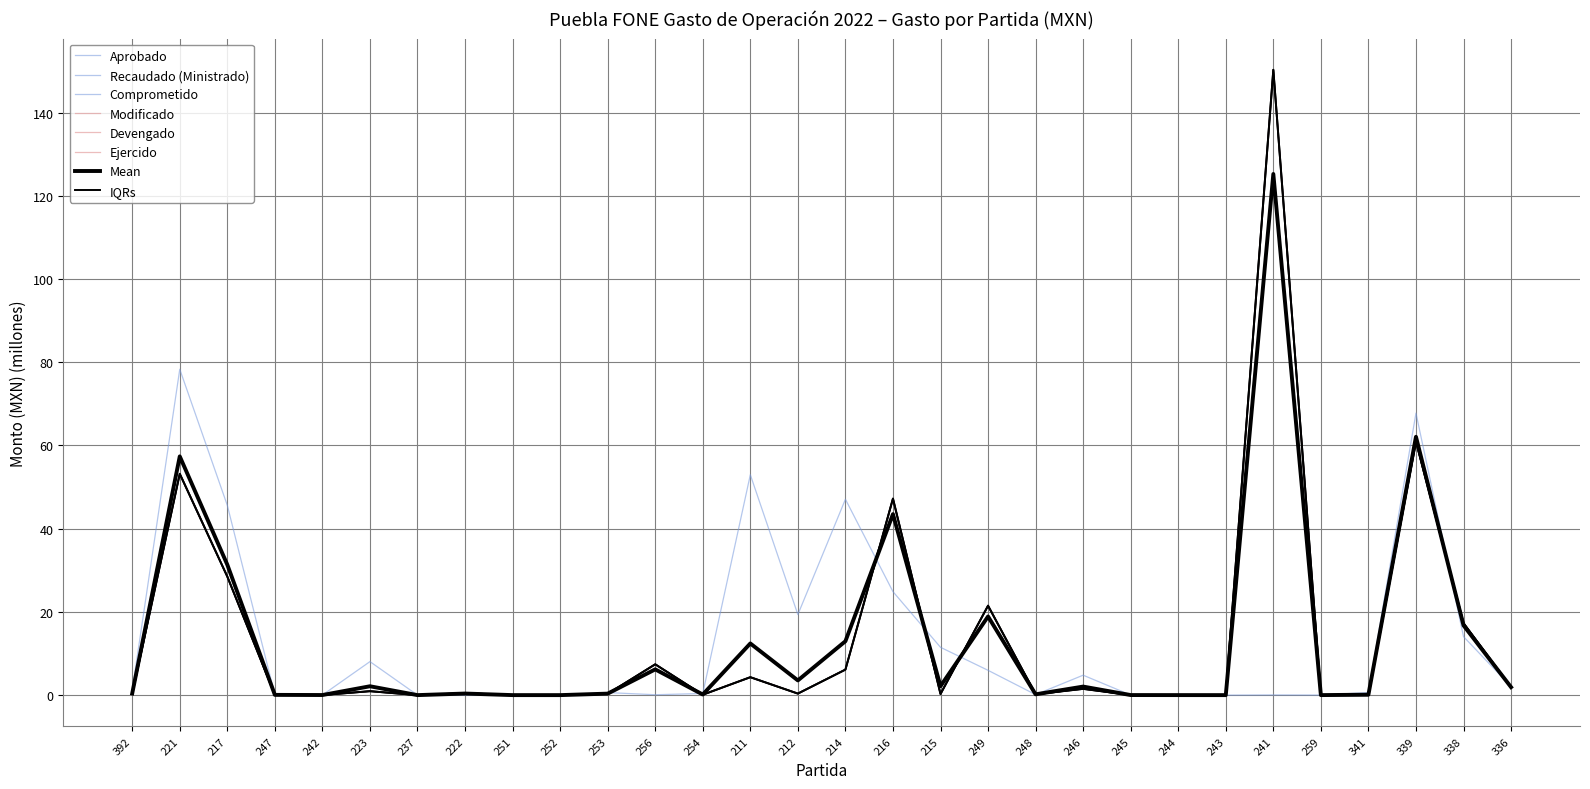

Where do Aprobado and Devengado first cross each other?

217 and 247